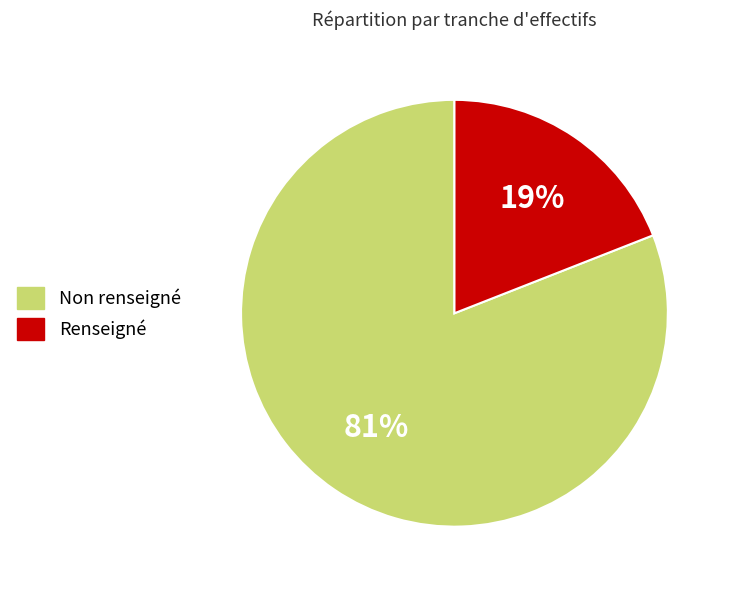

Does any single category account for the majority?

Yes